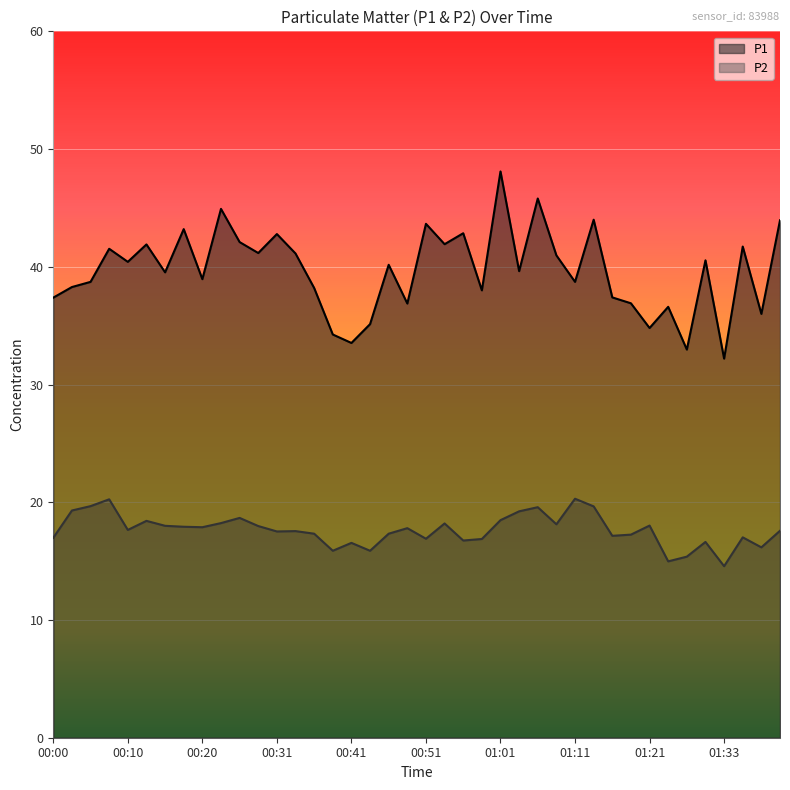

At how many categories does at least one series exceed 18?

40